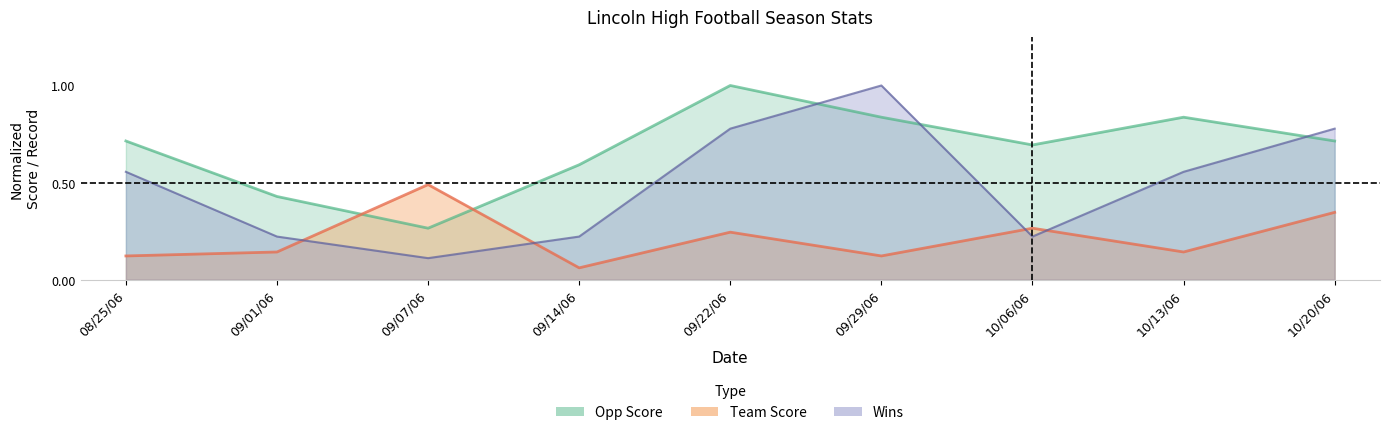

At which category does Losses reach its first local peak?

09/29/06